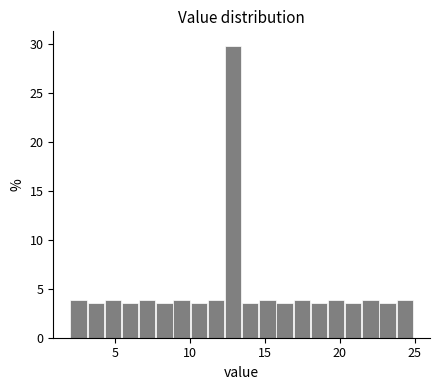

Read against the x-axis, roughly where is the centre of the tallest bar?

13.0